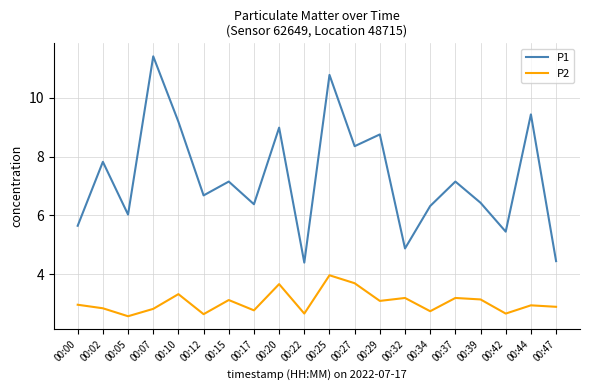

List the series in order of their overall mean, lowest first.

P2, P1